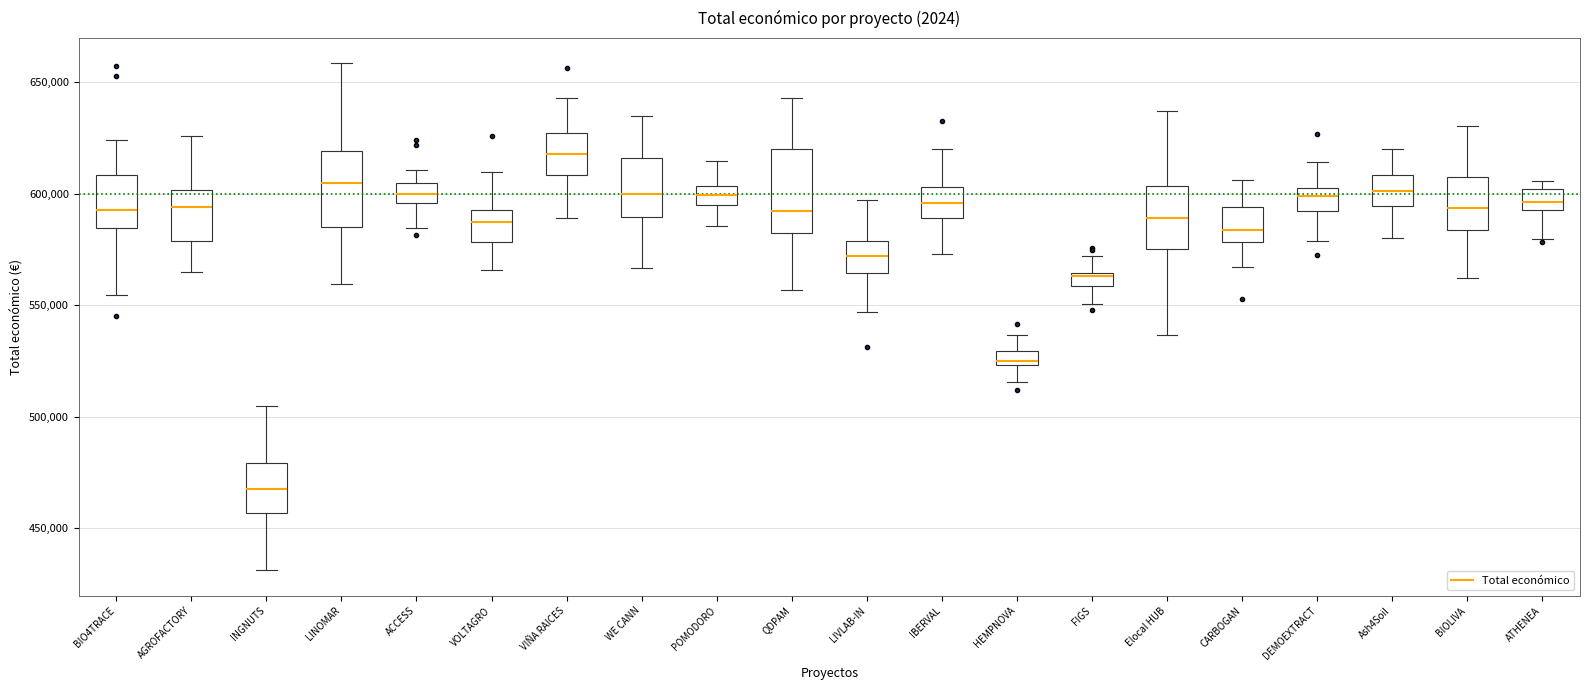

Which box's median line is the lowest?

INGNUTS